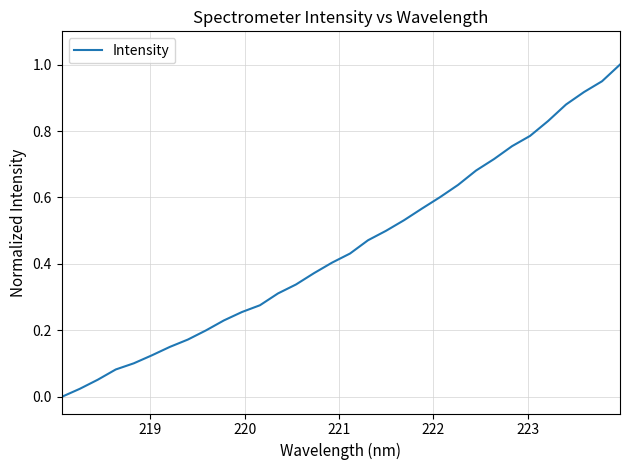

What is the difference between the maximum and minimum values?

1.0